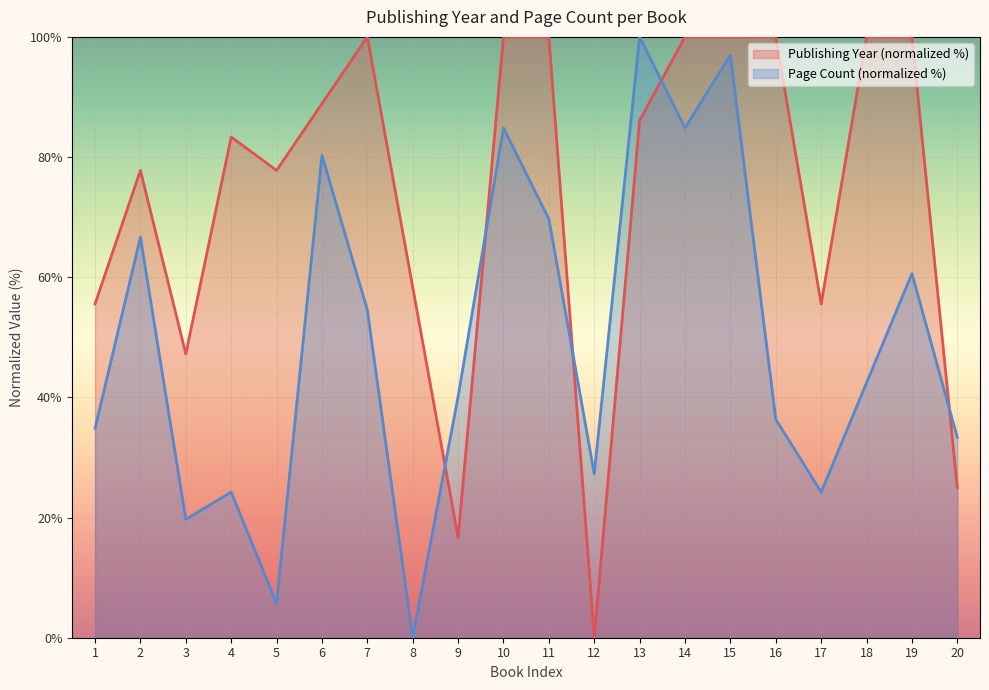

Is it true that Publishing Year equals -59.5 at 12?

False